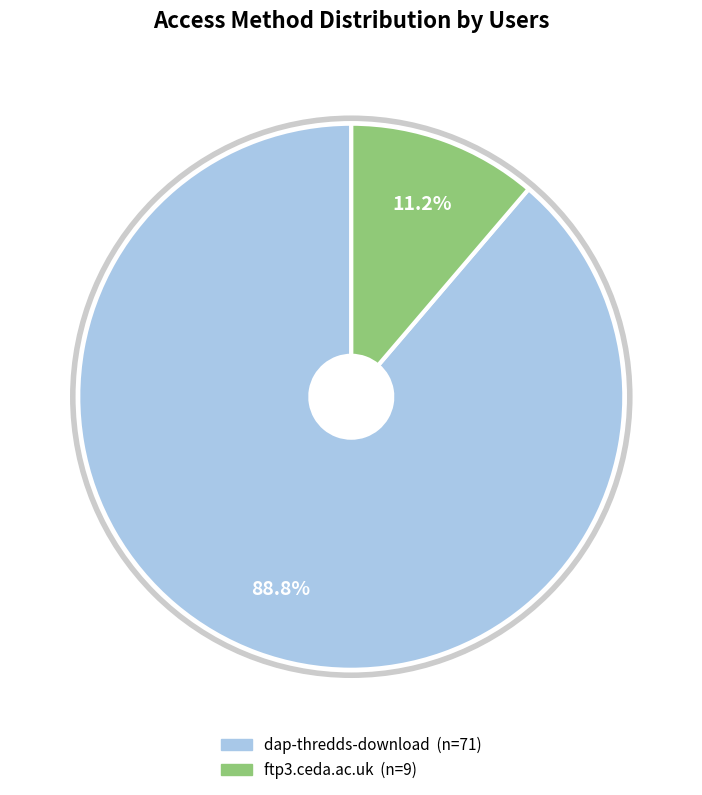

Which category accounts for the majority?

dap-thredds-download